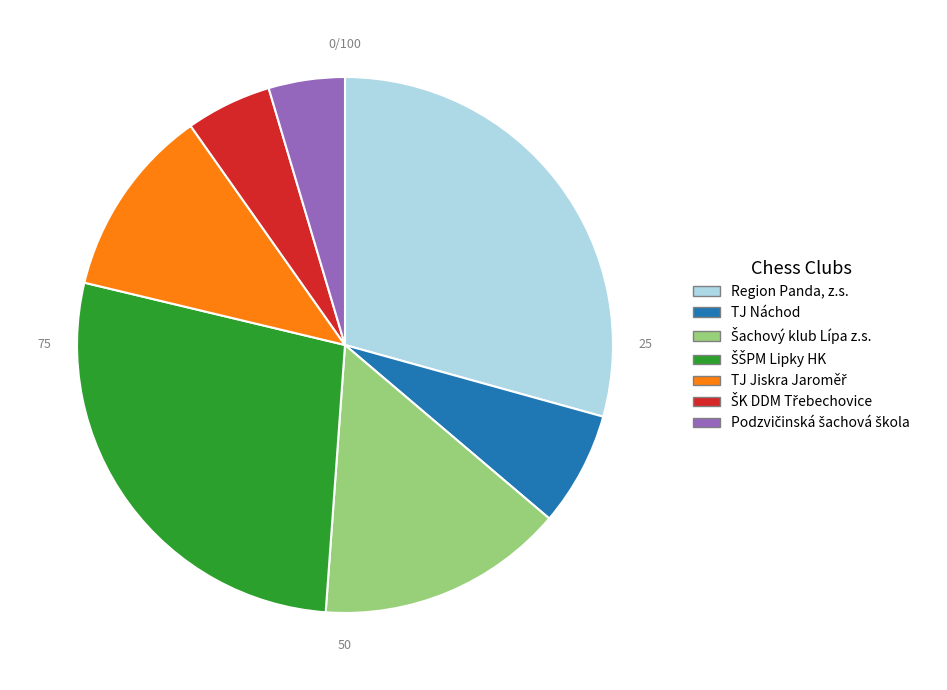

Is there any slice that represents more than half of the pie?

No